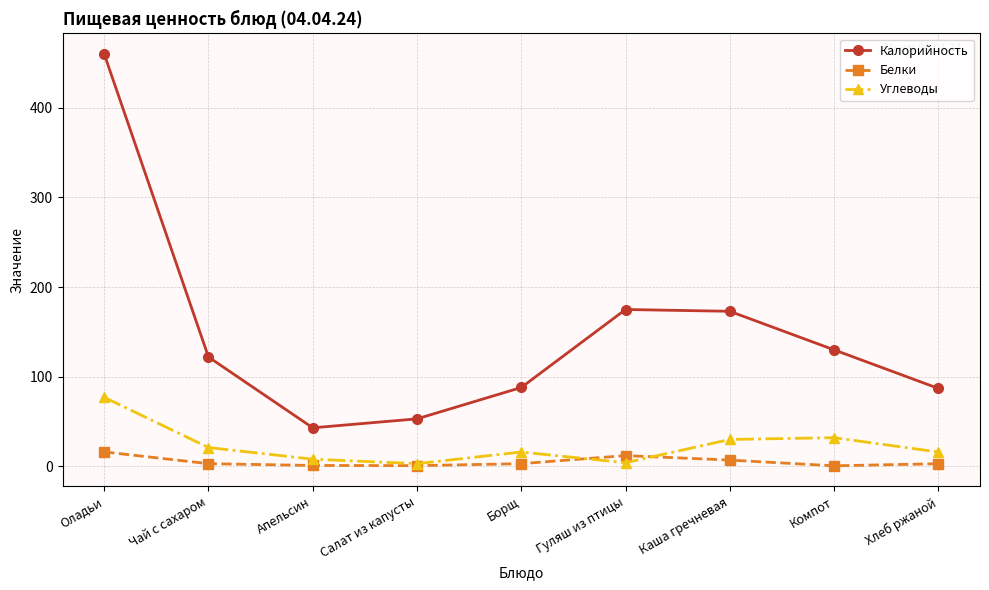

Which category has the highest value in the Углеводы series?

Оладьи